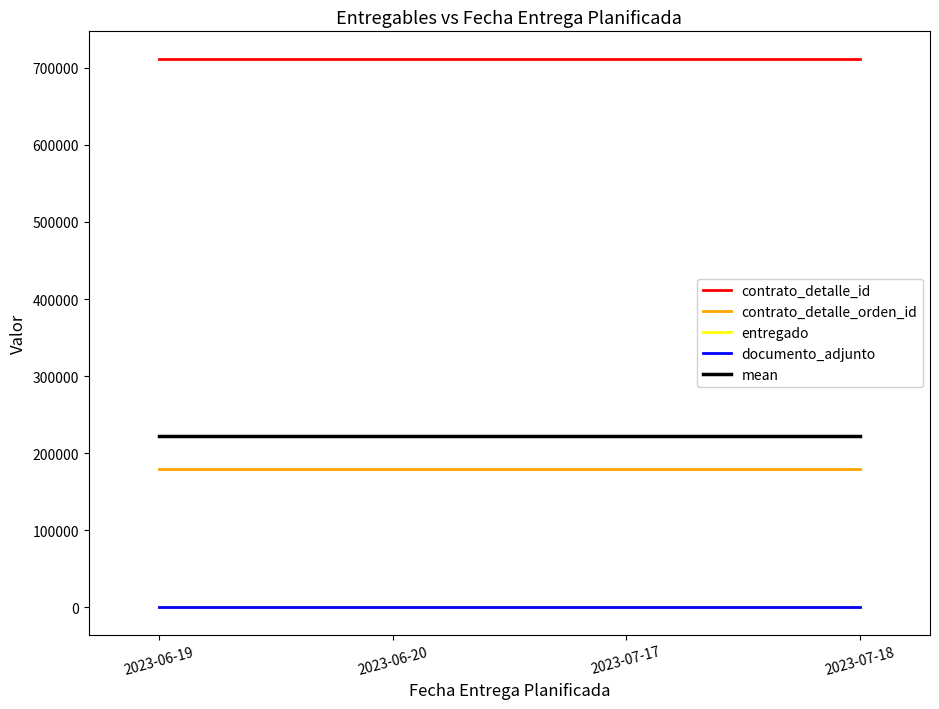

True or false: mean has a value of 222870 at 2023-06-20.

True